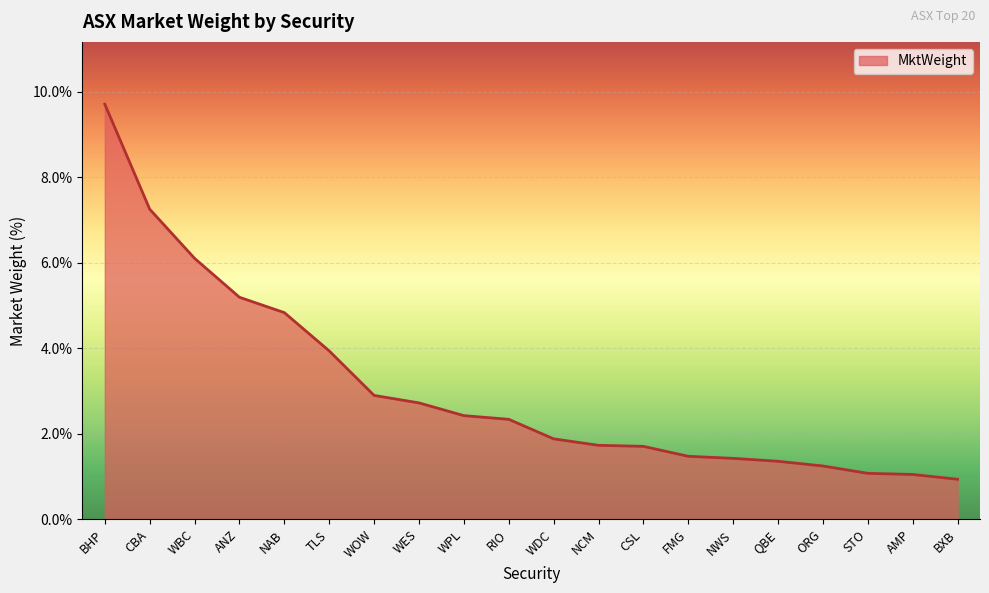

What position from the left is RIO?

10